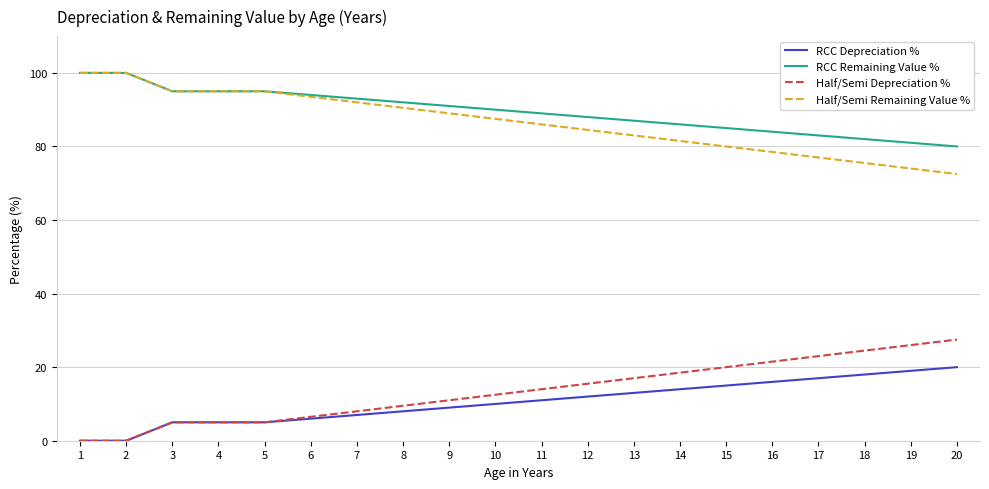

What is the greatest value displayed?

100.0